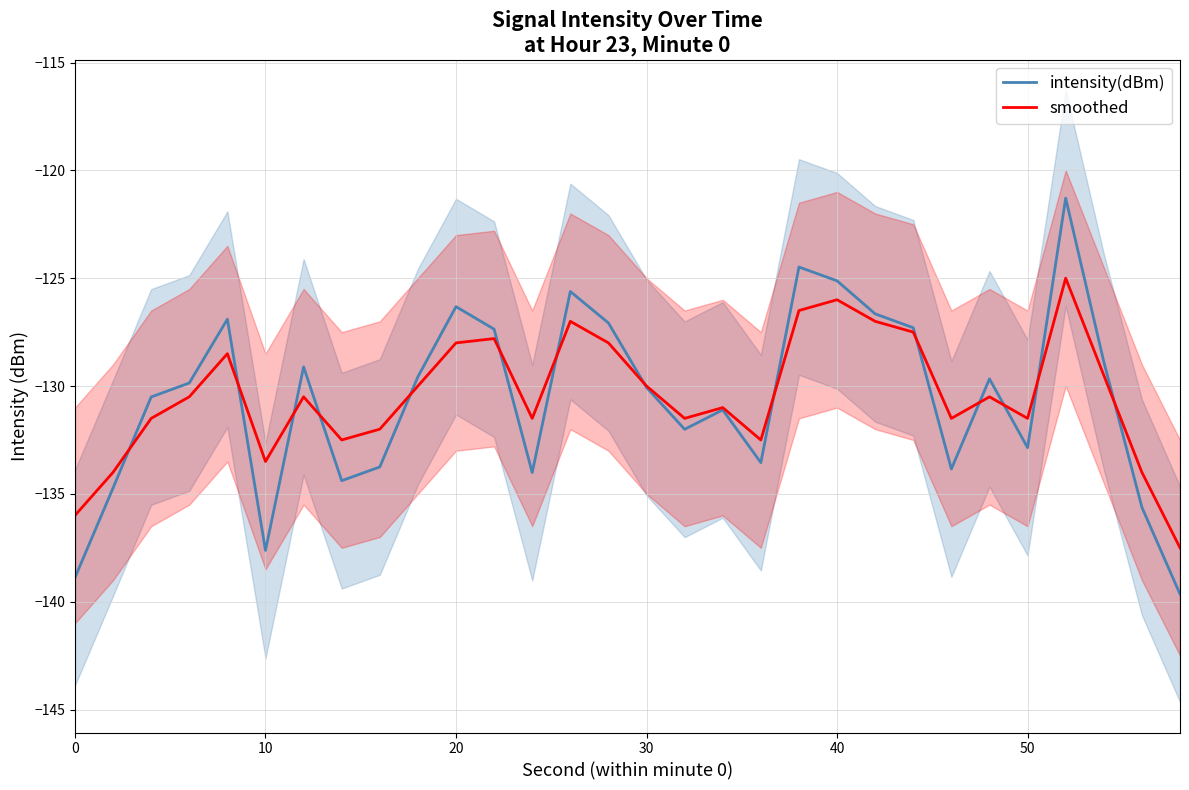

What is the maximum value for intensity(dBm)?

-121.3